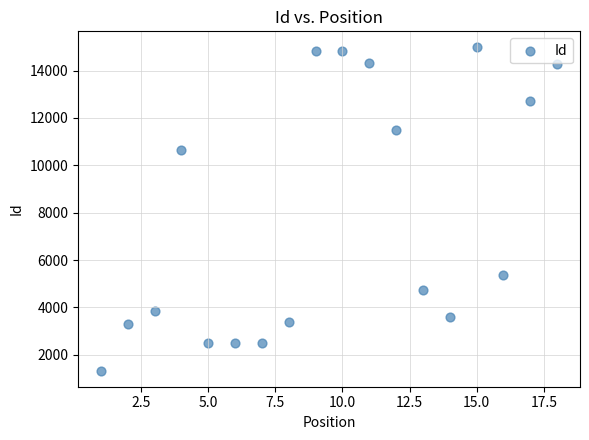

What Y value in the scatter plot is closest to 8154?

10657